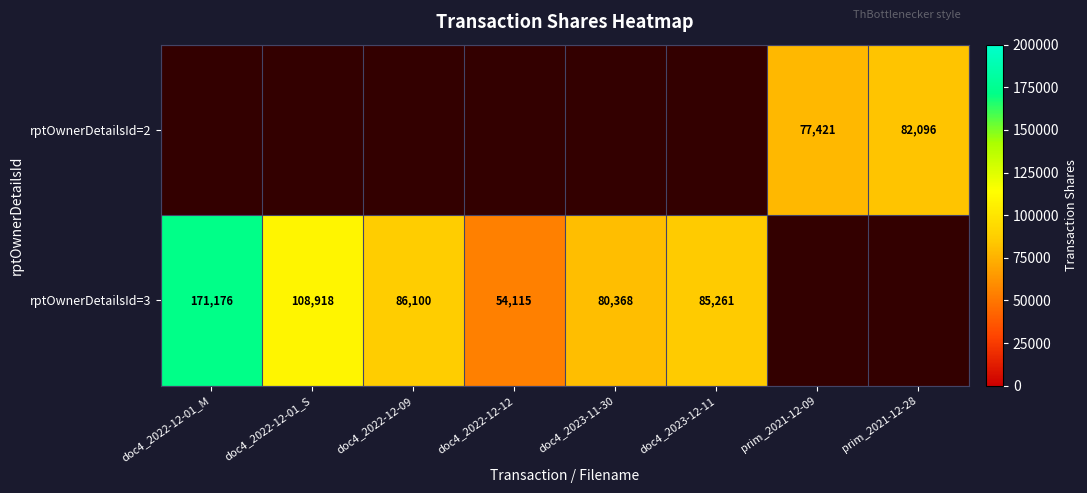

Is it true that rptOwnerDetailsId=3 equals 43200 at doc4_2022-12-01_S?

False